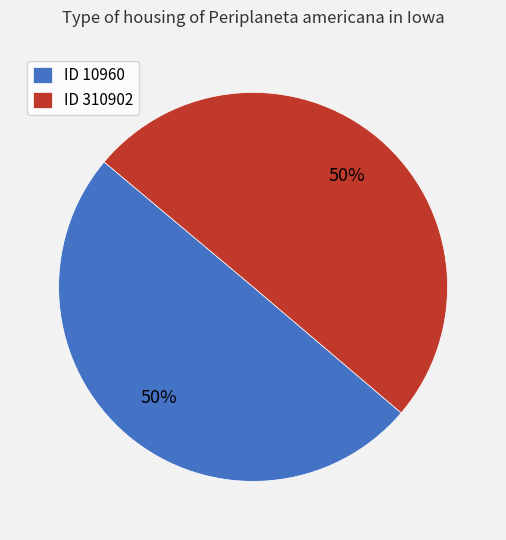

True or false: ID 10960 accounts for 40% of the total.

False